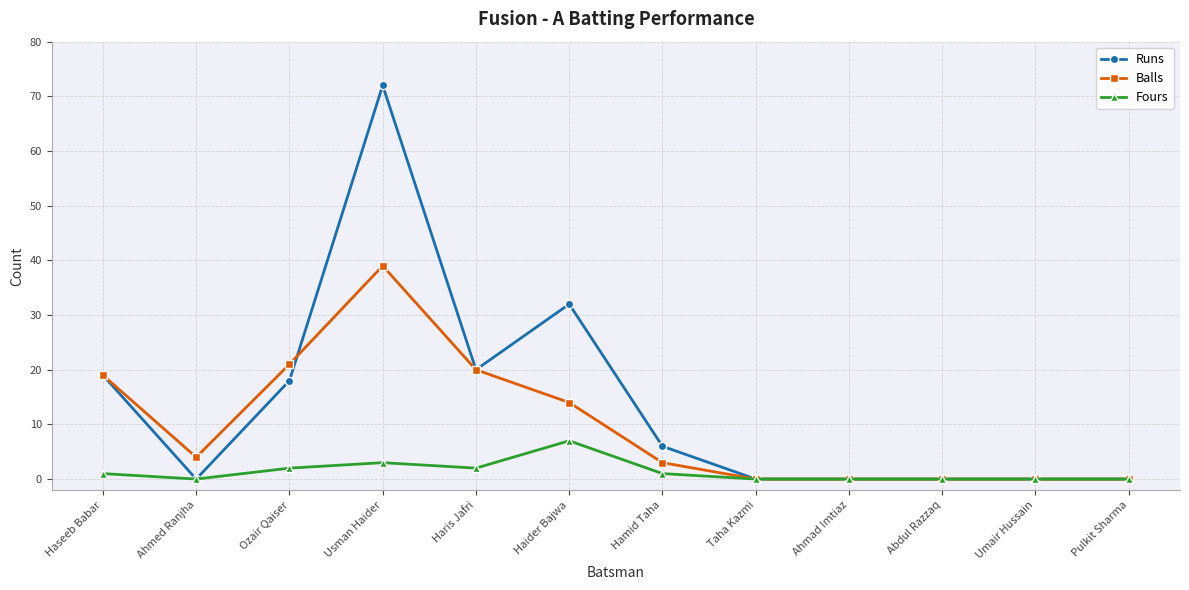

Reading left to right, what are all the values shown in this chart?

Runs: Haseeb Babar=19	Ahmed Ranjha=0	Ozair Qaiser=18	Usman Haider=72	Haris Jafri=20	Haider Bajwa=32	Hamid Taha=6	Taha Kazmi=0	Ahmad Imtiaz=0	Abdul Razzaq=0	Umair Hussain=0	Pulkit Sharma=0
Balls: Haseeb Babar=19	Ahmed Ranjha=4	Ozair Qaiser=21	Usman Haider=39	Haris Jafri=20	Haider Bajwa=14	Hamid Taha=3	Taha Kazmi=0	Ahmad Imtiaz=0	Abdul Razzaq=0	Umair Hussain=0	Pulkit Sharma=0
Fours: Haseeb Babar=1	Ahmed Ranjha=0	Ozair Qaiser=2	Usman Haider=3	Haris Jafri=2	Haider Bajwa=7	Hamid Taha=1	Taha Kazmi=0	Ahmad Imtiaz=0	Abdul Razzaq=0	Umair Hussain=0	Pulkit Sharma=0